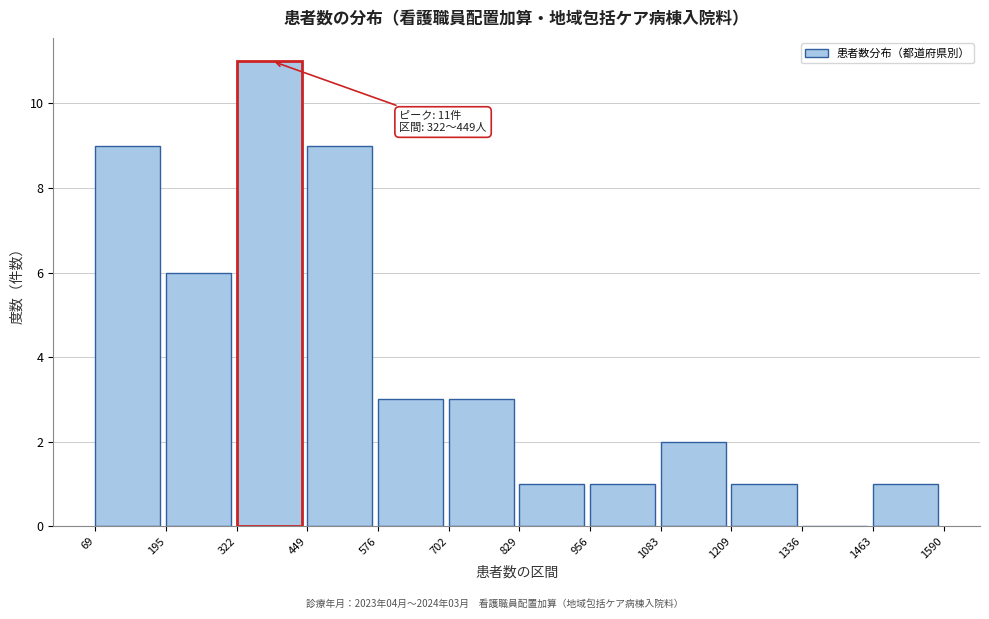

Over which range of the x-axis is the bar tallest?

322 to 449